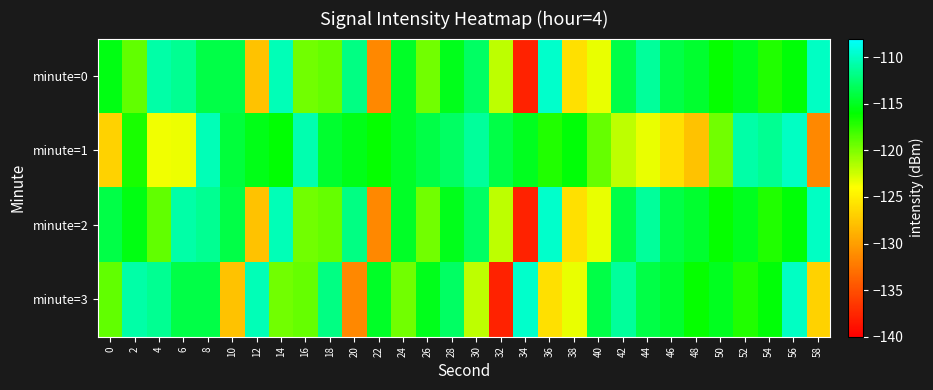

At which category does the chart reach its minimum across all series?

34